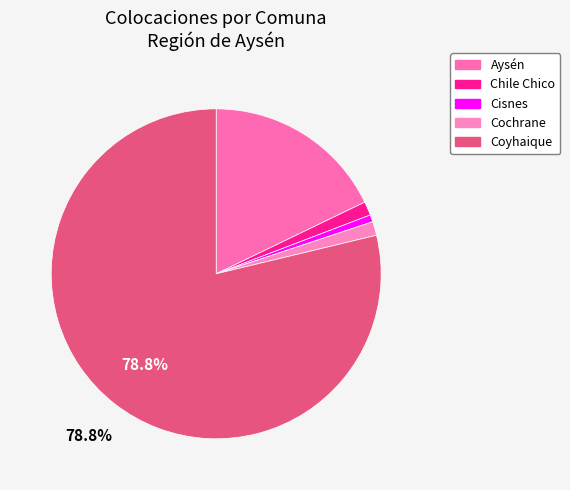

Which category has the smallest portion of the pie?

Cisnes